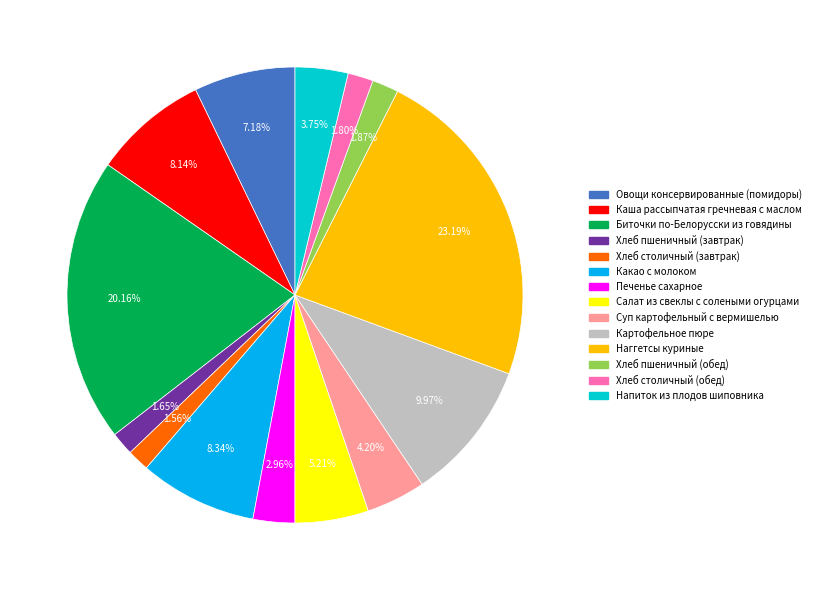

Count the number of slices in the pie.

14